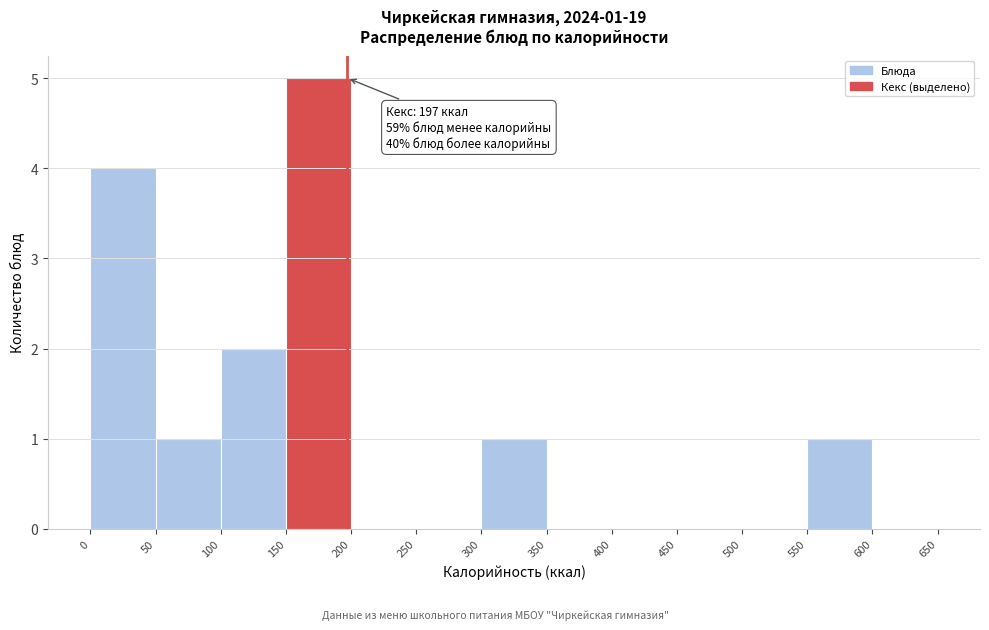

Which range on the x-axis has the tallest bar?

150 to 200